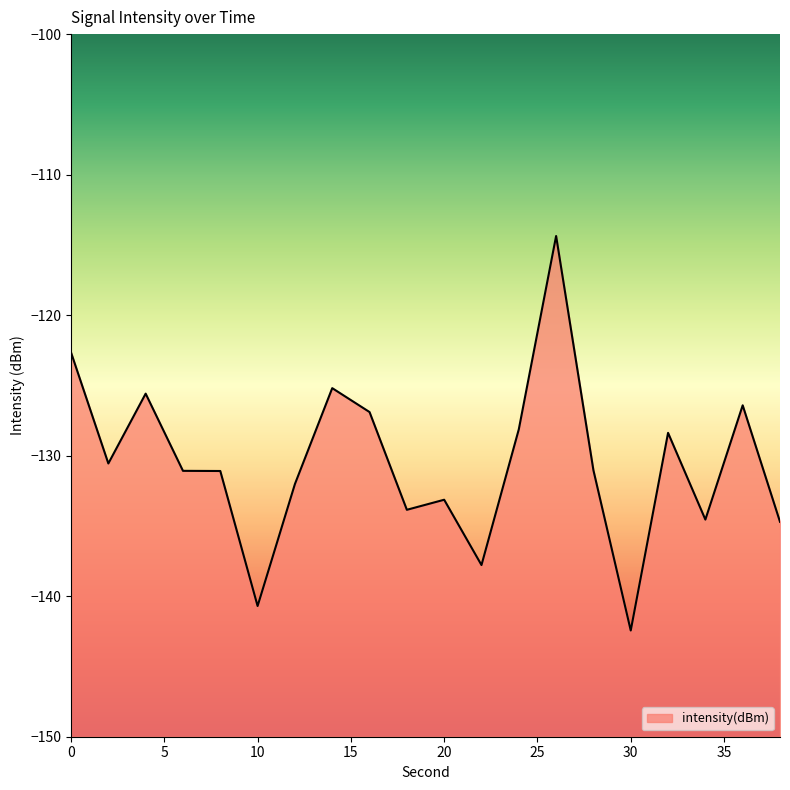

Does the chart have visible grid lines?

No